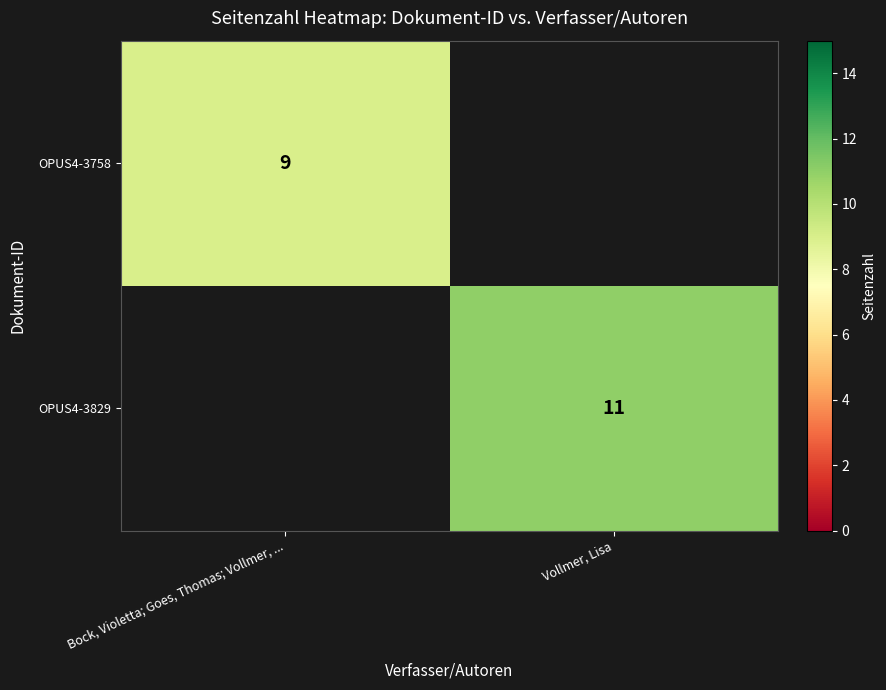

What is the maximum value shown in the chart?

11.0